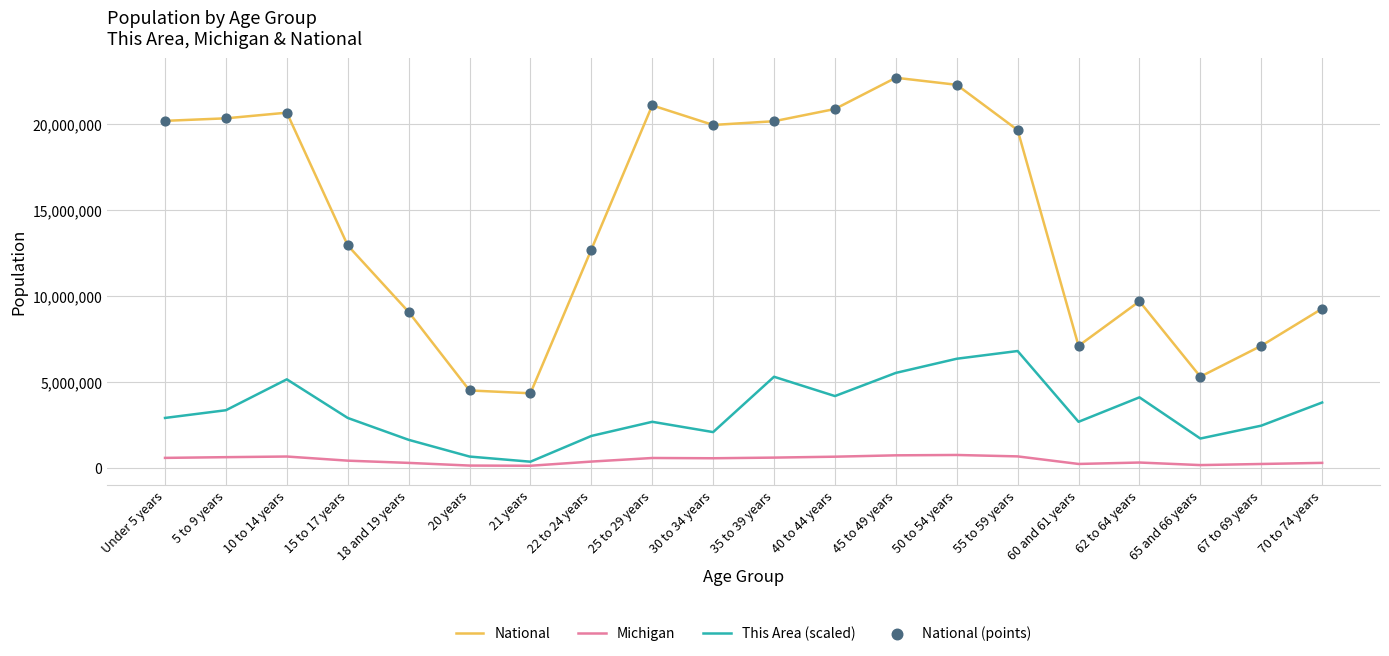

Which series has the widest spread of values?

National